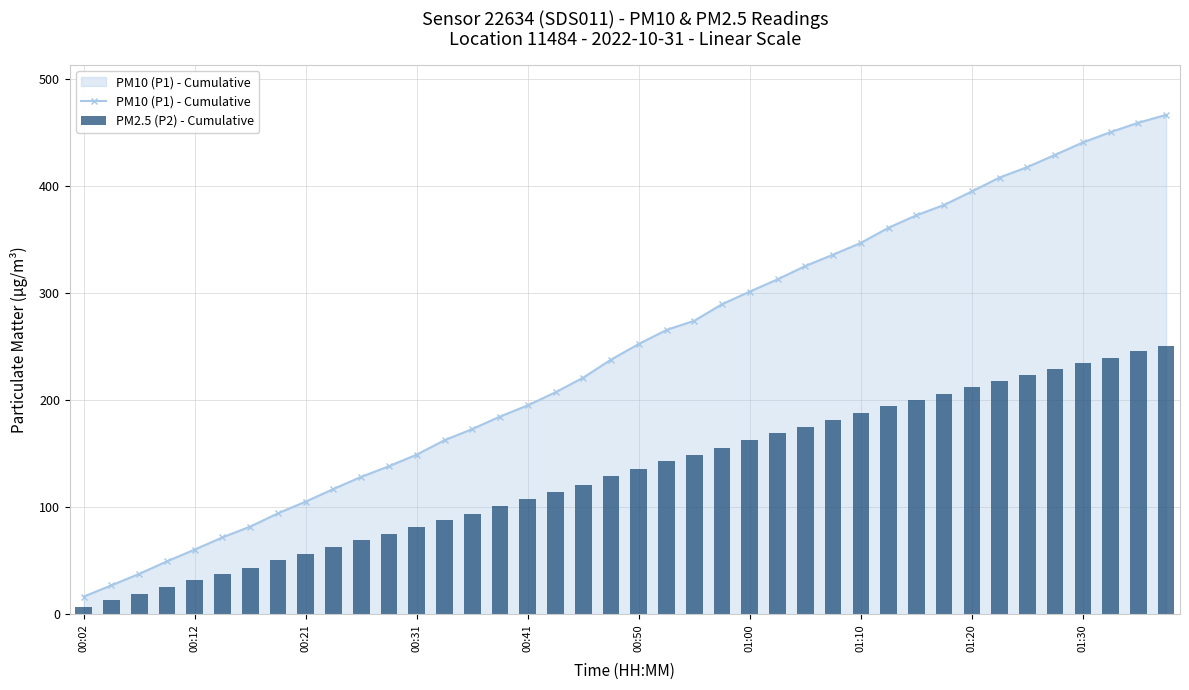

What is the highest value of the PM2.5 (P2) - Cumulative series?

251.0